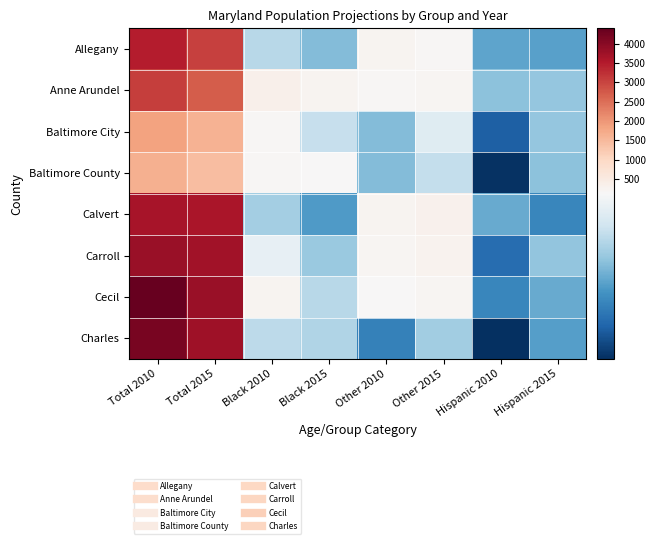

How many distinct data groups are displayed?

8